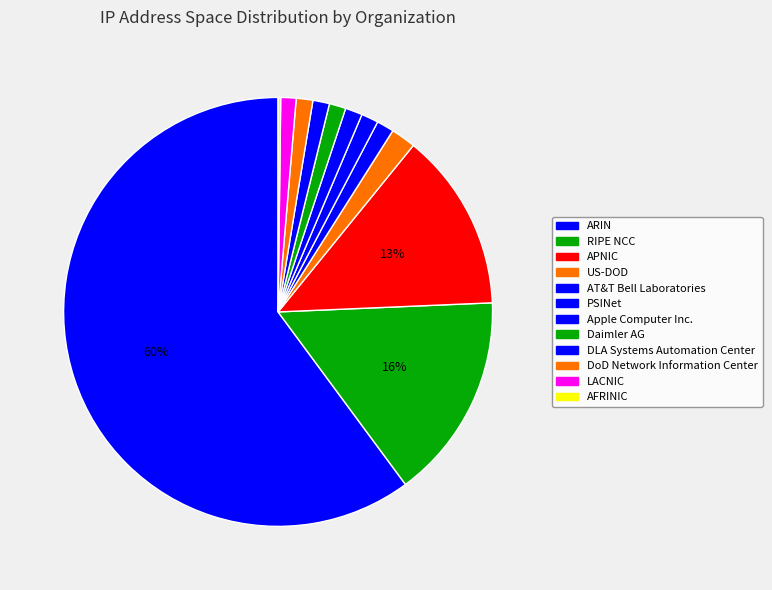

To the nearest percent, what portion does Daimler AG represent?

1%